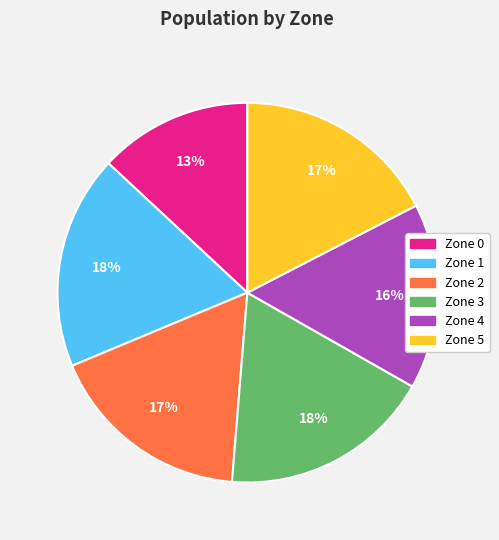

To the nearest percent, what portion does Zone 3 represent?

18%